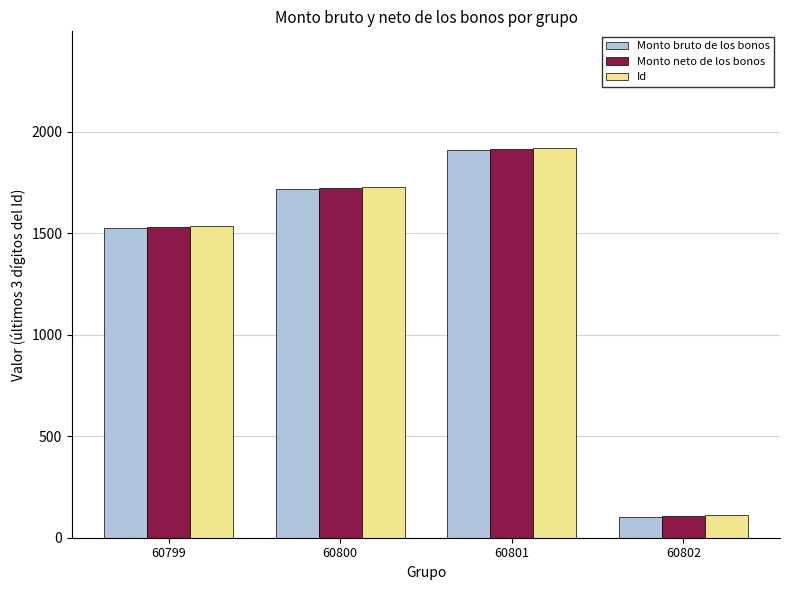

Is the value of Monto neto de los bonos at 60800 greater than the value of Monto bruto de los bonos at 60802?

Yes